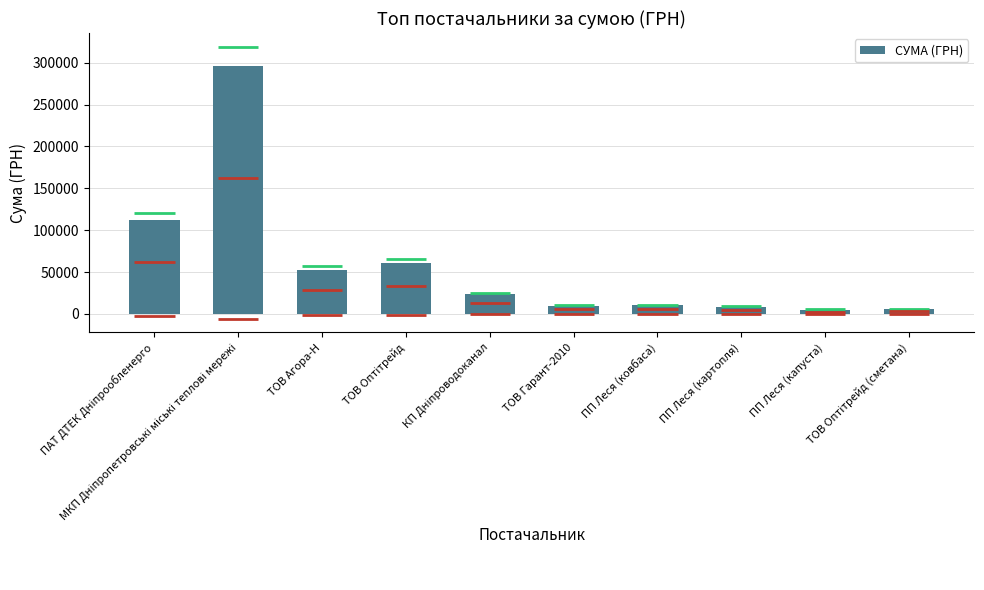

Rank the categories by value from highest to lowest.

МКП Дніпропетровські міські теплові мережі, ПАТ ДТЕК Дніпрообленерго, ТОВ Оптітрейд, ТОВ Агора-Н, КП Дніпроводоканал, ПП Леся (ковбаса), ТОВ Гарант-2010, ПП Леся (картопля), ТОВ Оптітрейд (сметана), ПП Леся (капуста)